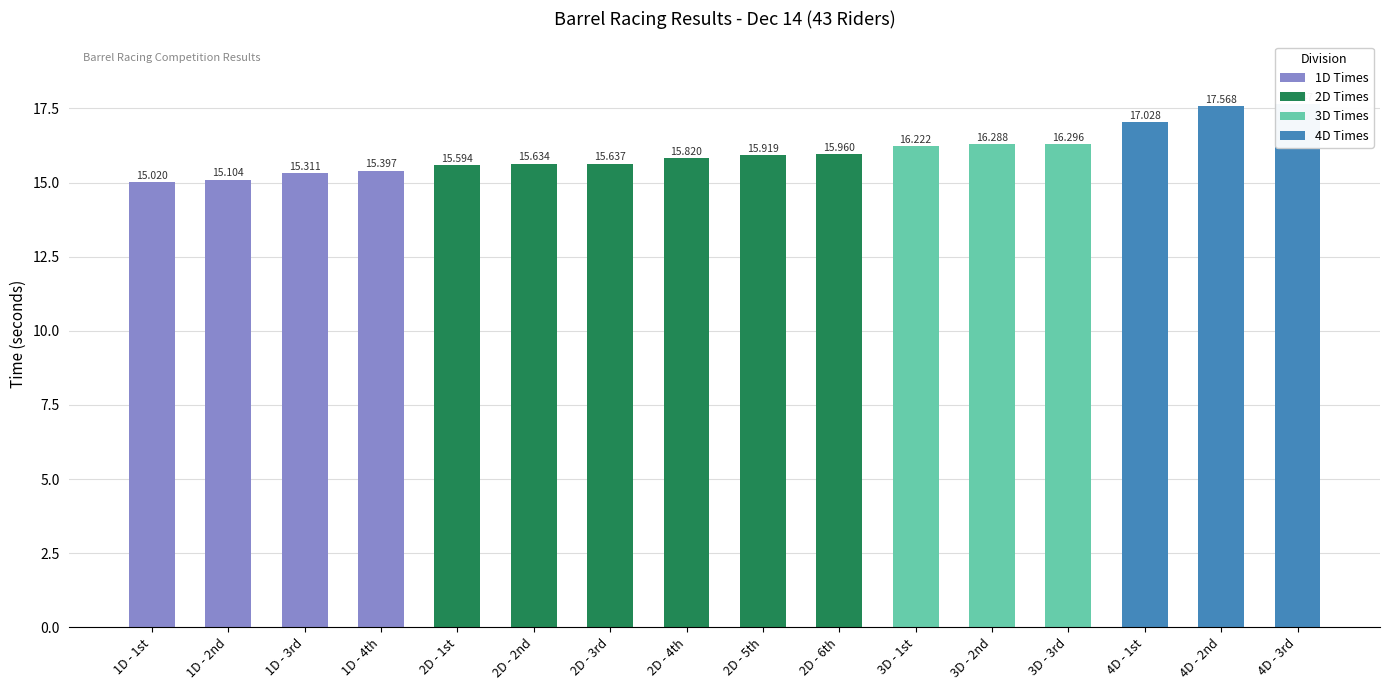

How many data points does each series have?

16